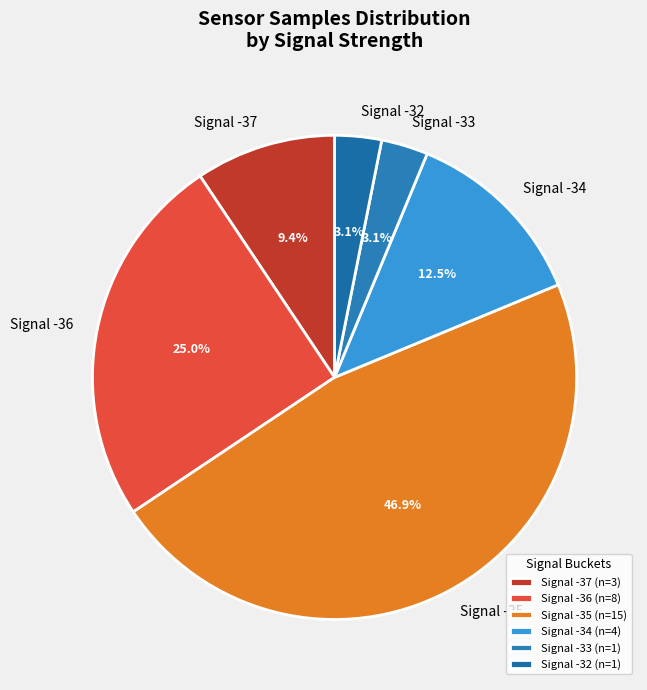

How many segments does this pie chart have?

6